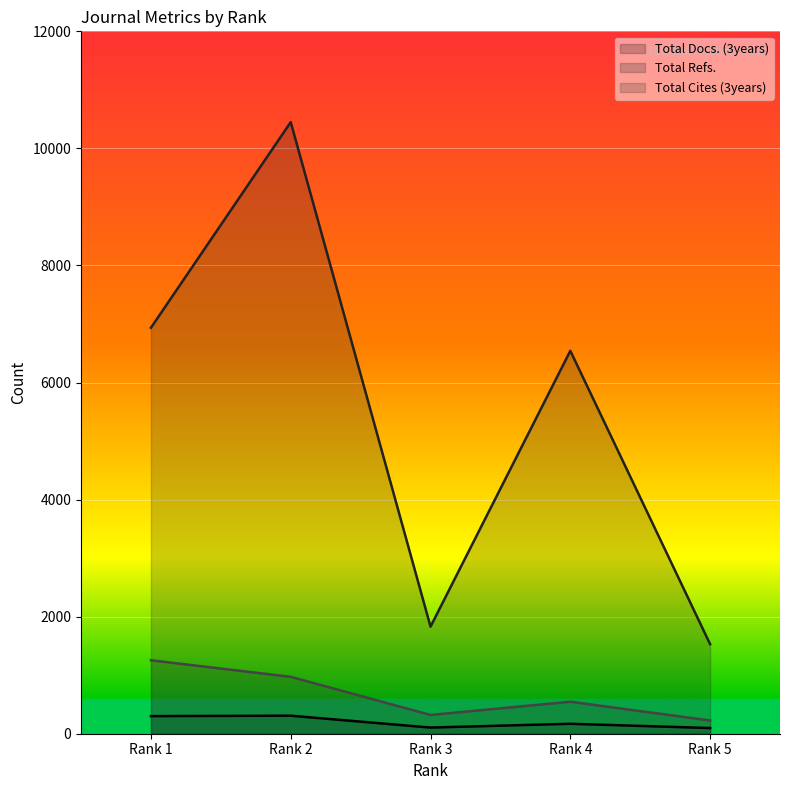

At which label does Total Docs. (3years) first exceed 170?

Rank 1